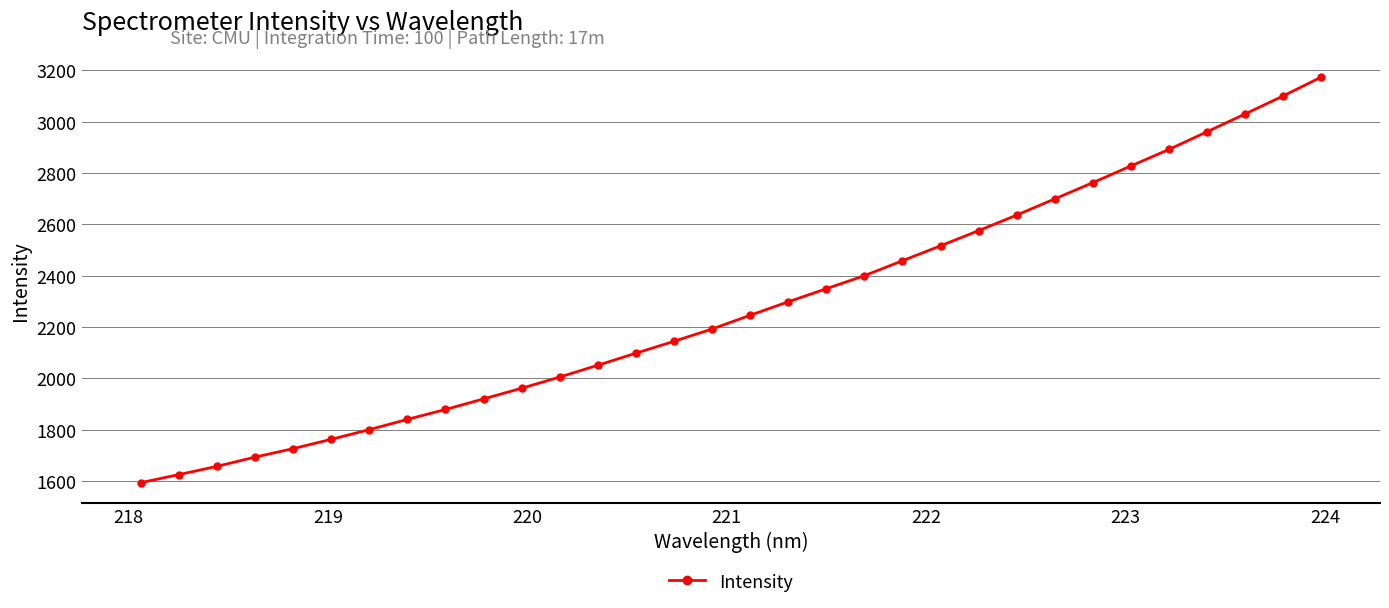

What is the sum of all values?

72873.6